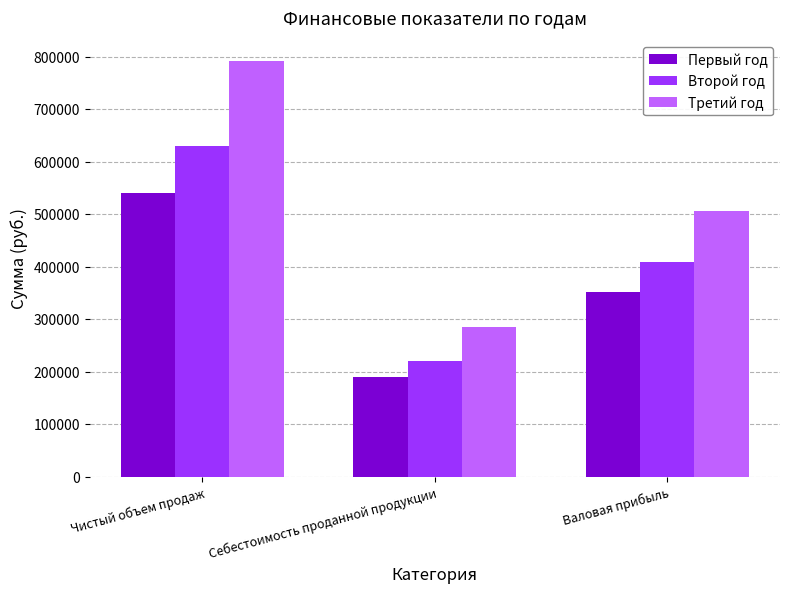

What is the label of the 1st bar from the left?

Чистый объем продаж